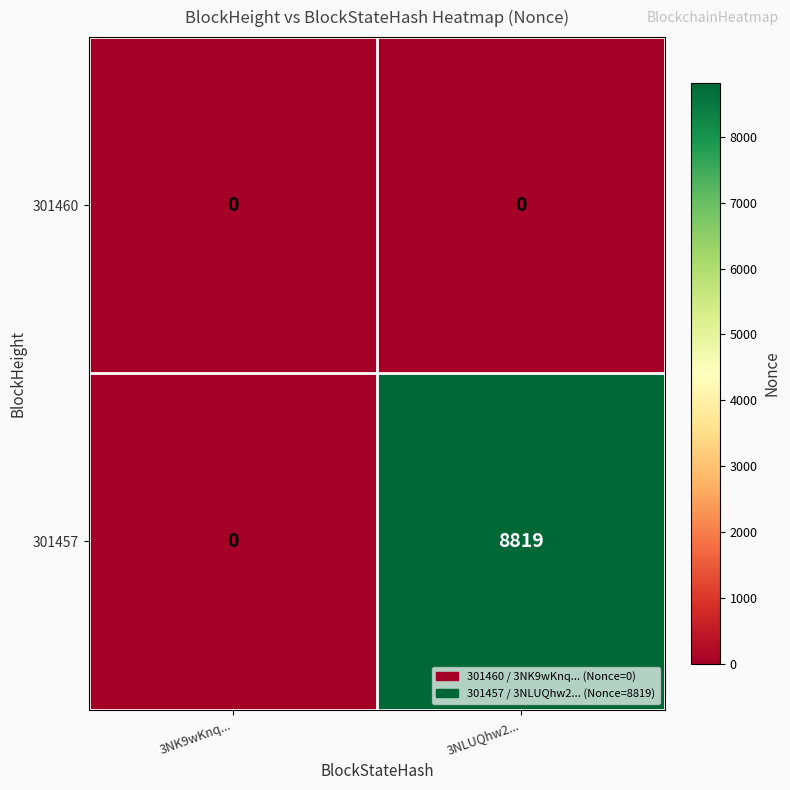

What is the difference between the highest and lowest values at 3NLUQhw2...?

8819